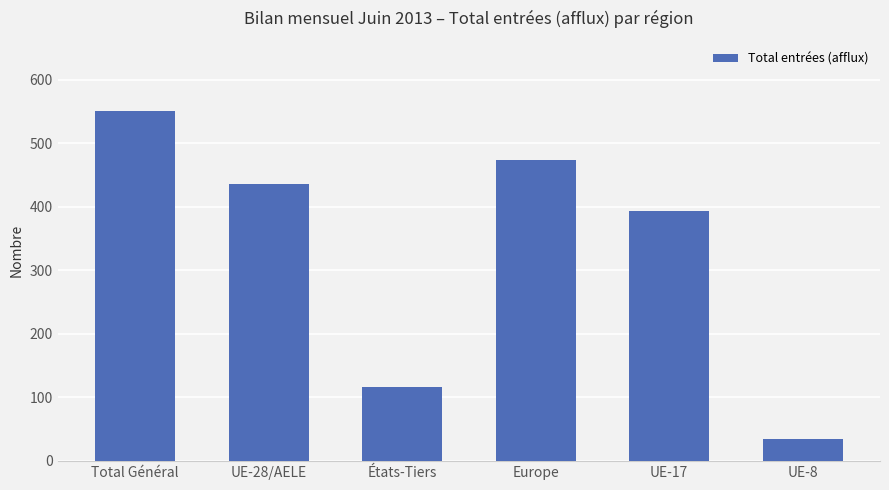

Is it true that the value at UE-8 is 34?

True